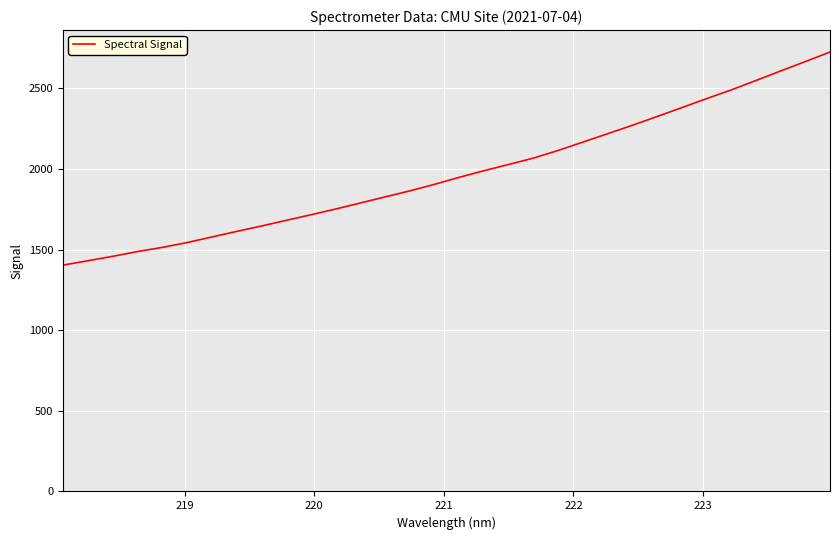

What is the minimum value shown in the chart?

1404.0